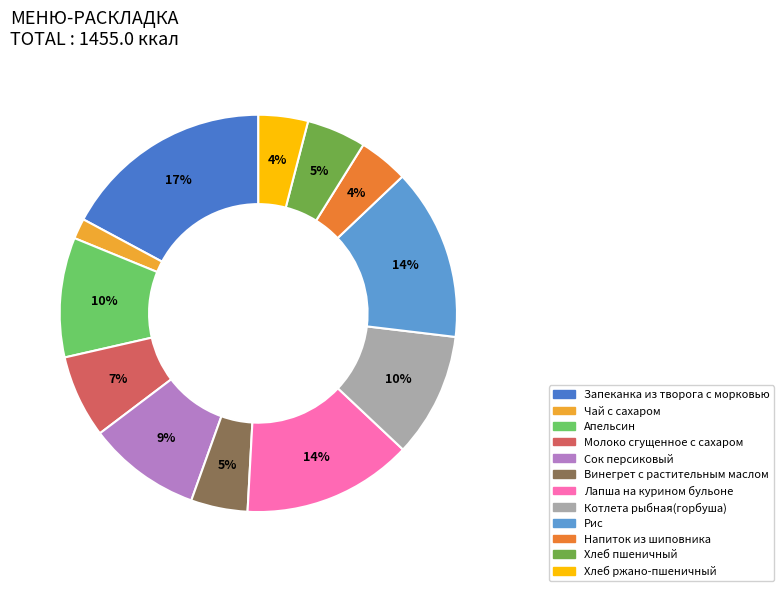

Is it true that Апельсин is 10% of the pie?

True